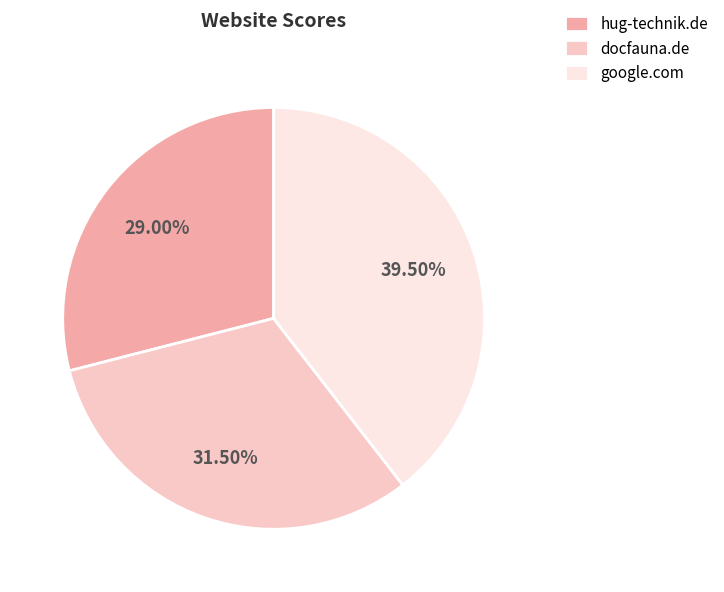

Combined, do google.com and hug-technik.de account for over 50%?

Yes